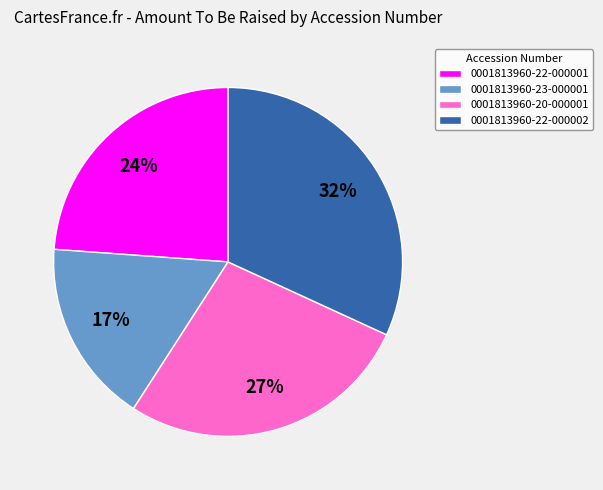

To the nearest percent, what is the average slice percentage?

25%